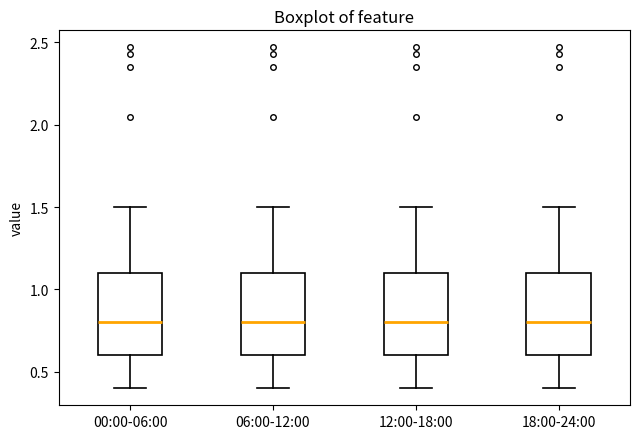

Where is the lower edge of the box for 00:00-06:00 on the y-axis? The values are not printed on the chart, so give them approximately, as read against the axis.

0.6